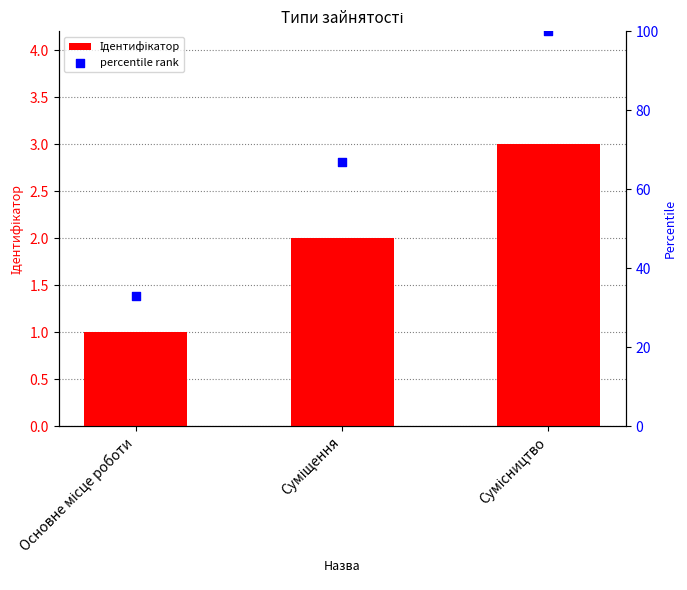

Which series has the largest total across all categories?

percentile rank